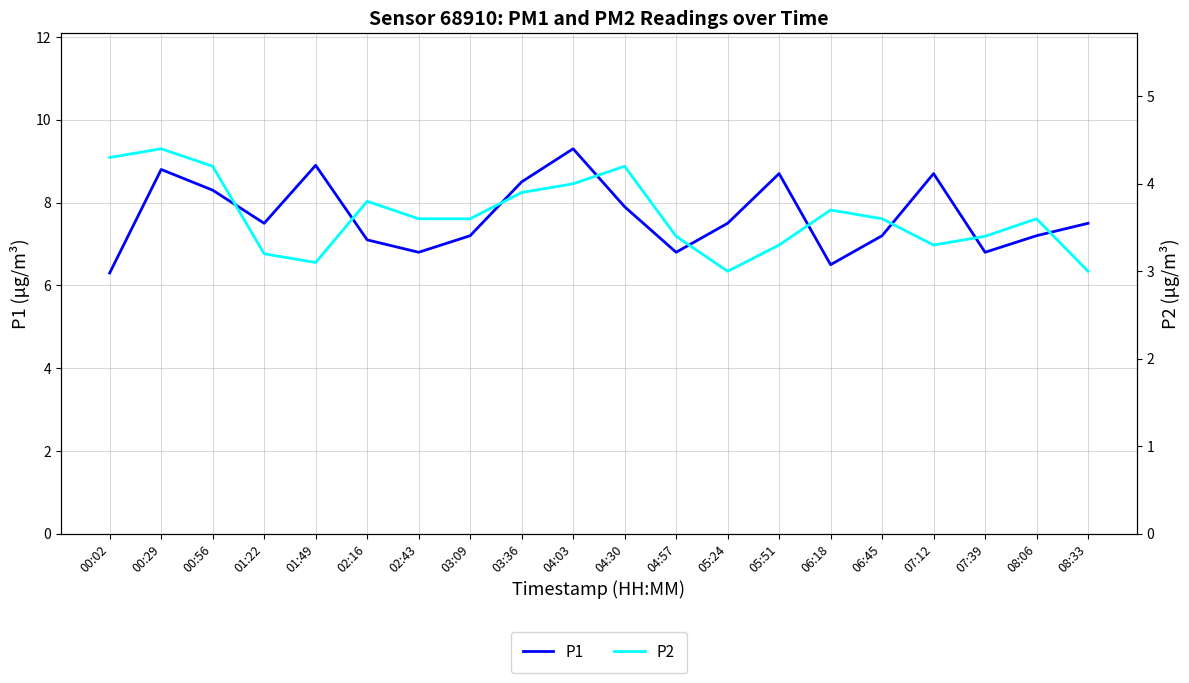

Reading right to left, transcribe all the data shown in this chart.

P1: 7.5	7.2	6.8	8.7	7.2	6.5	8.7	7.5	6.8	7.9	9.3	8.5	7.2	6.8	7.1	8.9	7.5	8.3	8.8	6.3
P2: 3.0	3.6	3.4	3.3	3.6	3.7	3.3	3.0	3.4	4.2	4.0	3.9	3.6	3.6	3.8	3.1	3.2	4.2	4.4	4.3